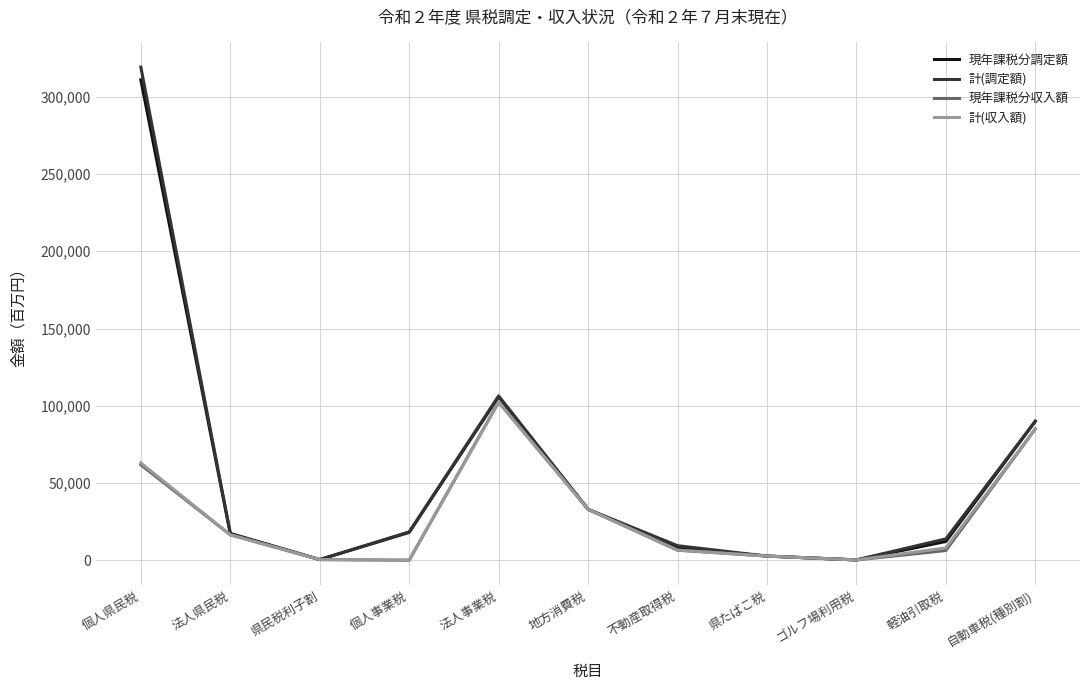

What is the greatest value displayed?

319106